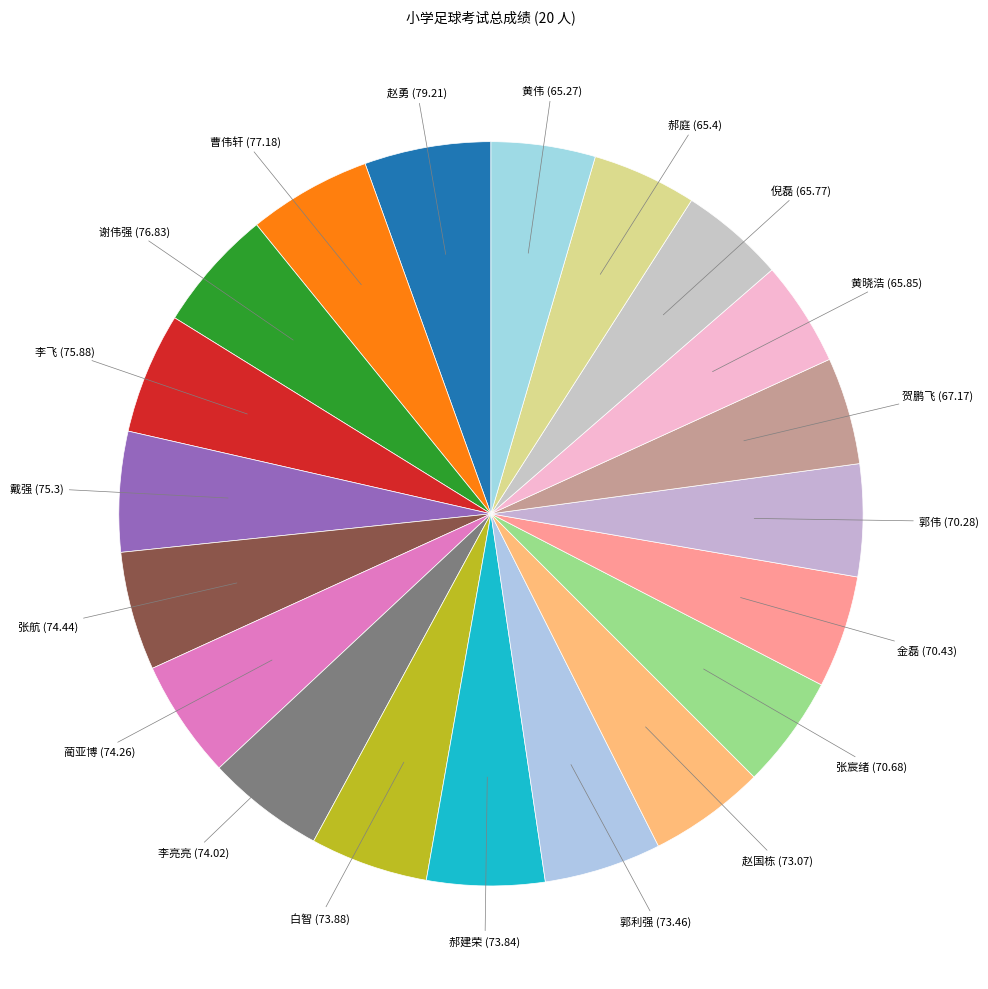

How many slices are in this pie chart?

20